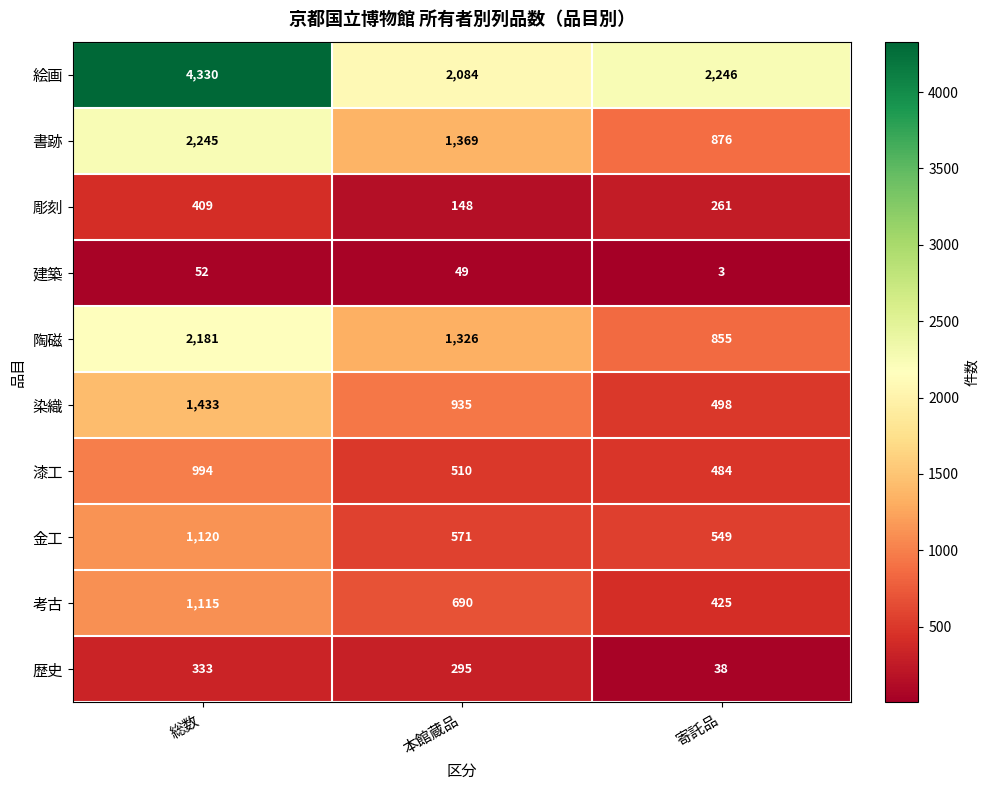

Rank the series at 本館蔵品 from lowest to highest value.

建築, 彫刻, 歴史, 漆工, 金工, 考古, 染織, 陶磁, 書跡, 絵画